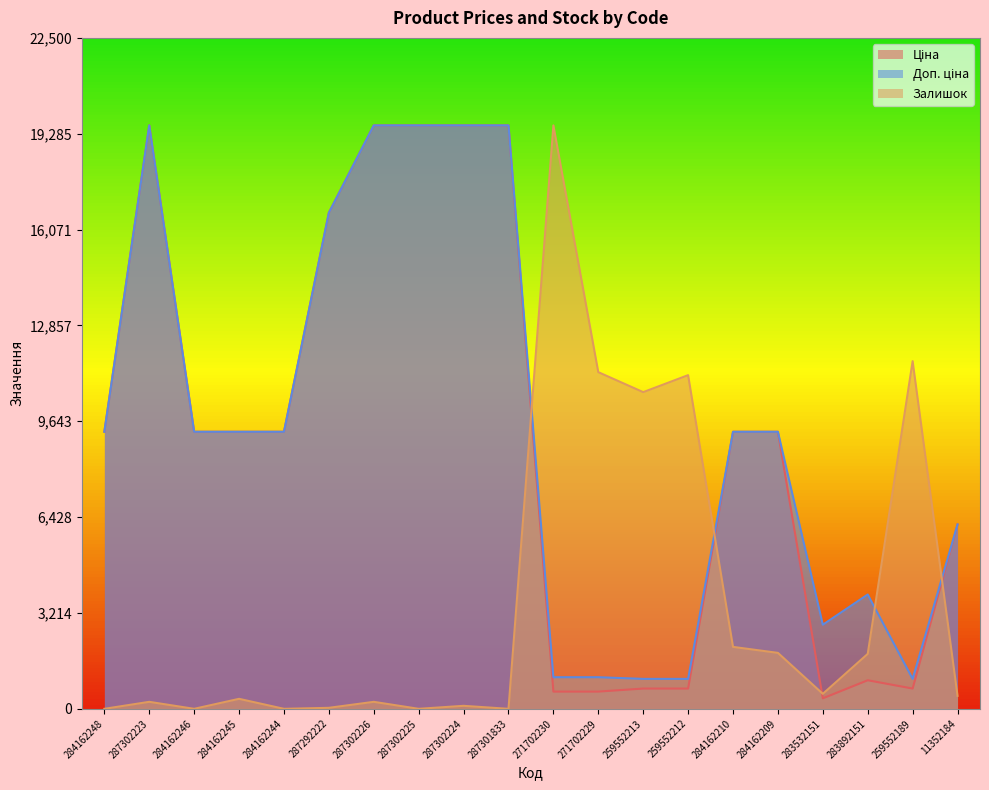

Is the value of Доп. ціна at 284162246 greater than the value of Залишок at 259552213?

No